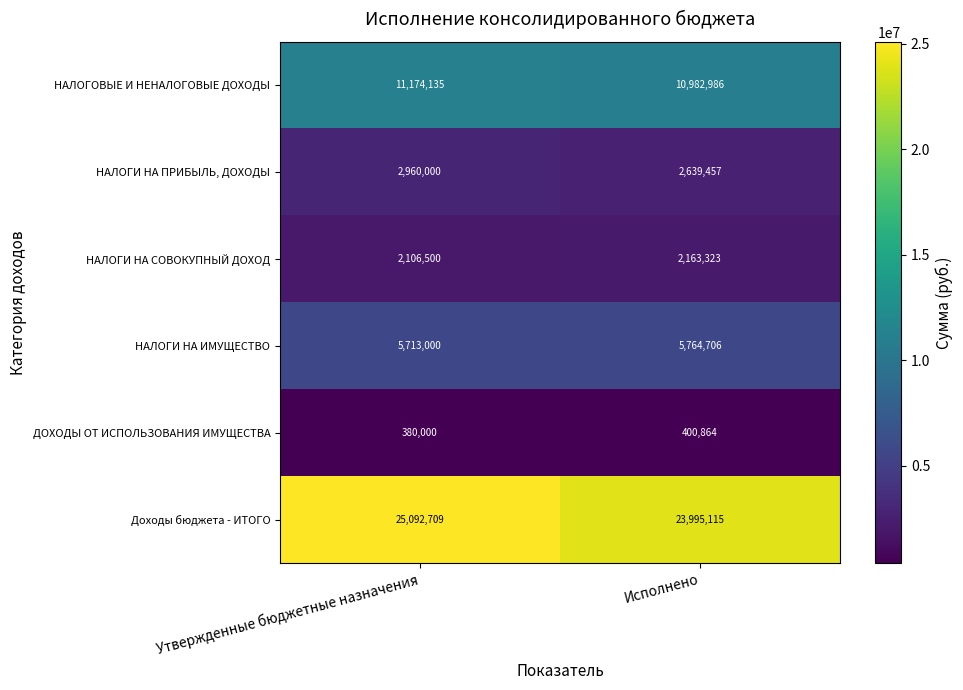

How many data points in Доходы бюджета - ИТОГО are less than 25092709?

1